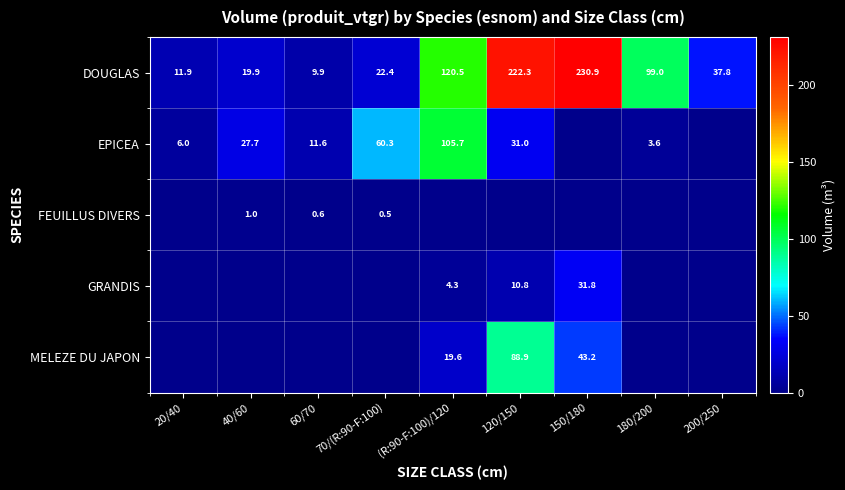

What is the difference between the EPICEA values at 180/200 and 120/150?

27.4